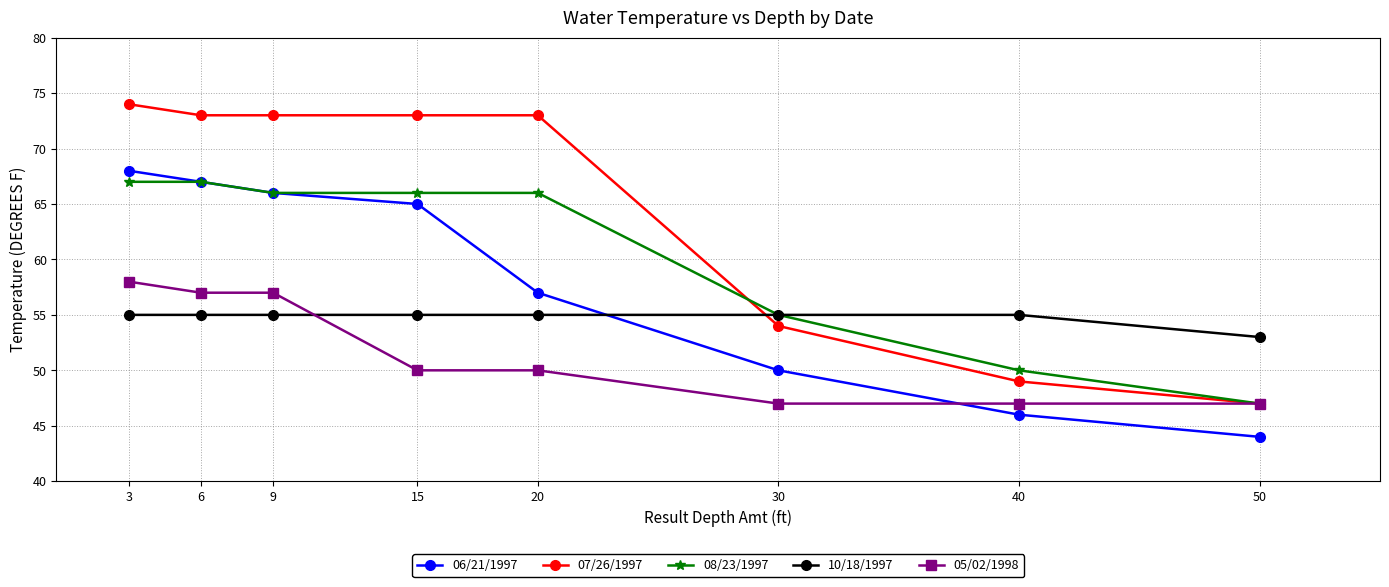

Reading left to right, what are all the values shown in this chart?

06/21/1997: 68	67	66	65	57	50	46	44
07/26/1997: 74	73	73	73	73	54	49	47
08/23/1997: 67	67	66	66	66	55	50	47
10/18/1997: 55	55	55	55	55	55	55	53
05/02/1998: 58	57	57	50	50	47	47	47